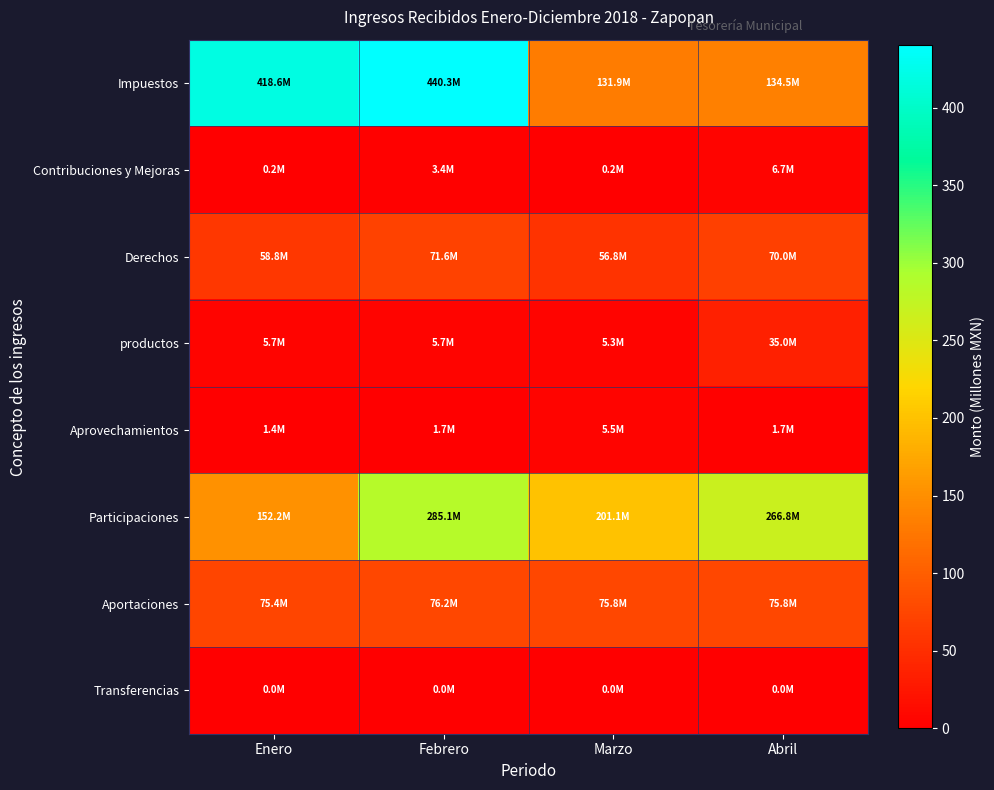

At Febrero, list the series in order from smallest to largest.

Transferencias, Aprovechamientos, Contribuciones y Mejoras, productos, Derechos, Aportaciones, Participaciones, Impuestos